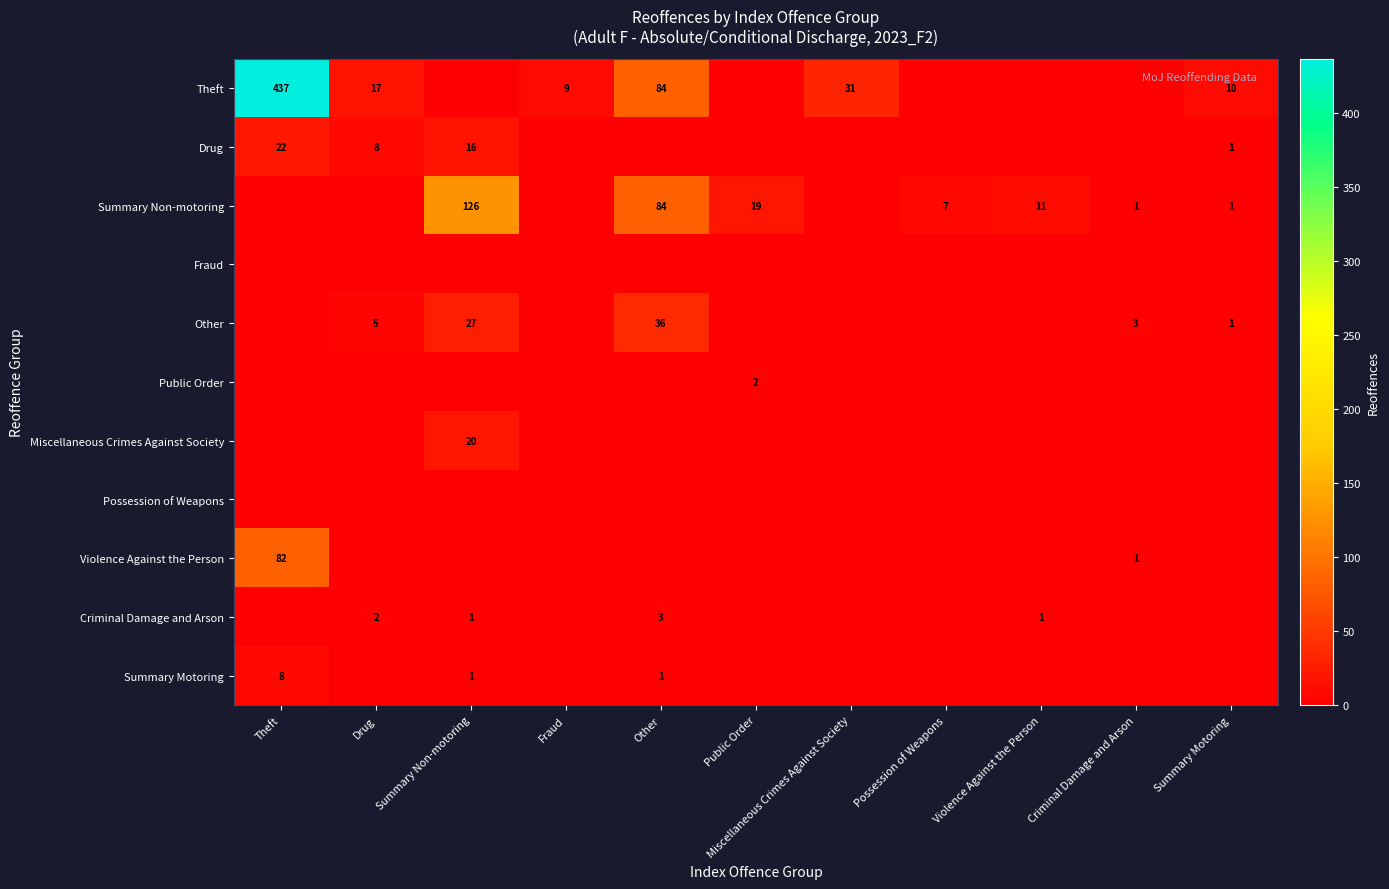

The value of Public Order at Public Order is 1. True or false?

False